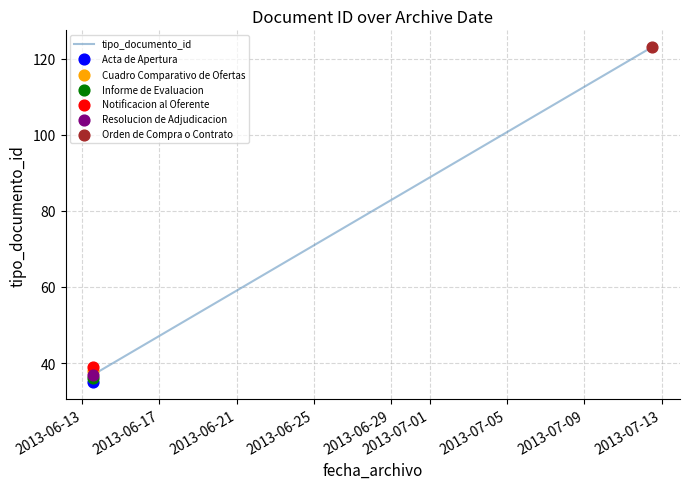

Approximately how many times larger is the value at 2013-06-25 compared to 2013-06-29?

1.1